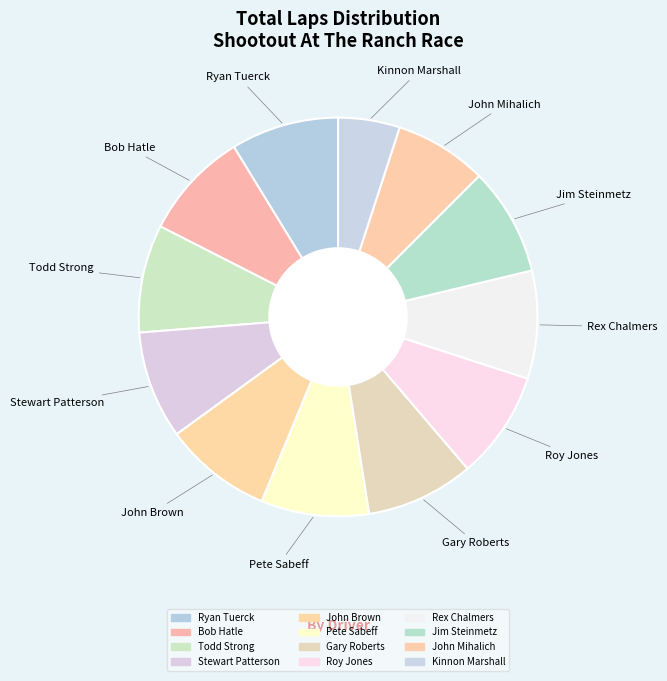

Does Rex Chalmers account for over 50% of the chart?

No